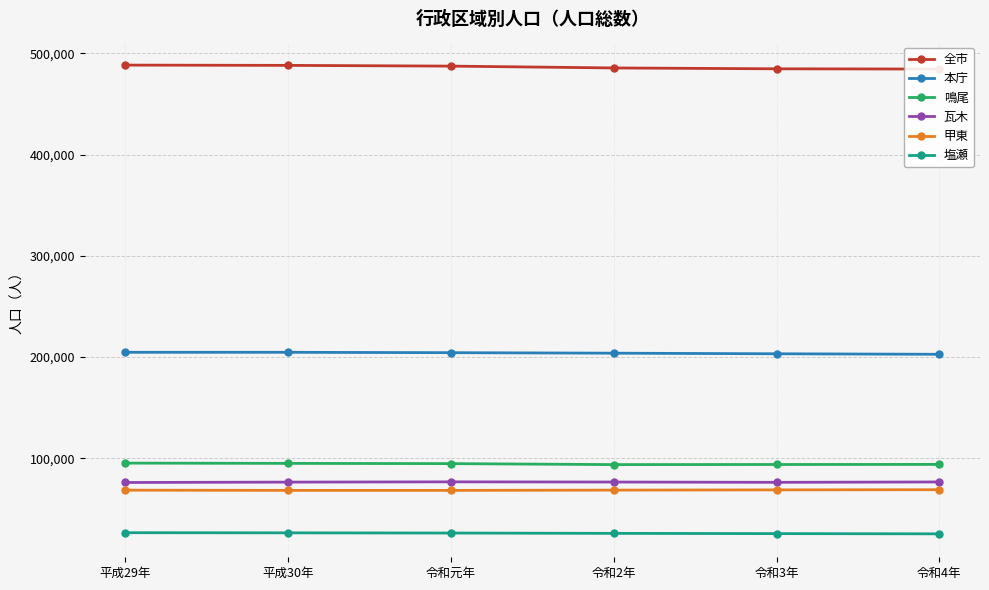

The 全市 series shows 192620 at 令和3年. True or false?

False